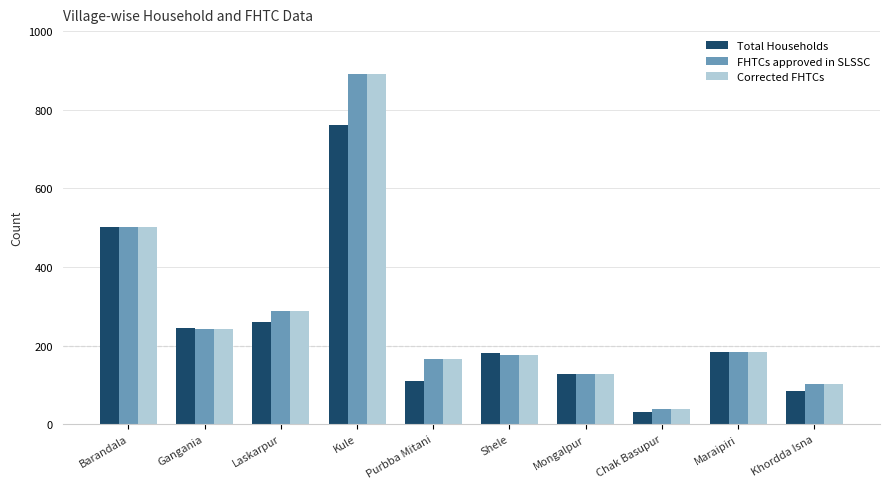

Reading left to right, what are all the values shown in this chart?

Total Households: Barandala=501	Gangania=245	Laskarpur=260	Kule=760	Purbba Mitani=111	Shele=180	Mongalpur=127	Chak Basupur=30	Maraipiri=184	Khordda Isna=85
FHTCs approved in SLSSC: Barandala=501	Gangania=242	Laskarpur=288	Kule=890	Purbba Mitani=167	Shele=177	Mongalpur=127	Chak Basupur=39	Maraipiri=184	Khordda Isna=102
Corrected FHTCs: Barandala=501	Gangania=242	Laskarpur=288	Kule=890	Purbba Mitani=167	Shele=177	Mongalpur=127	Chak Basupur=39	Maraipiri=184	Khordda Isna=102